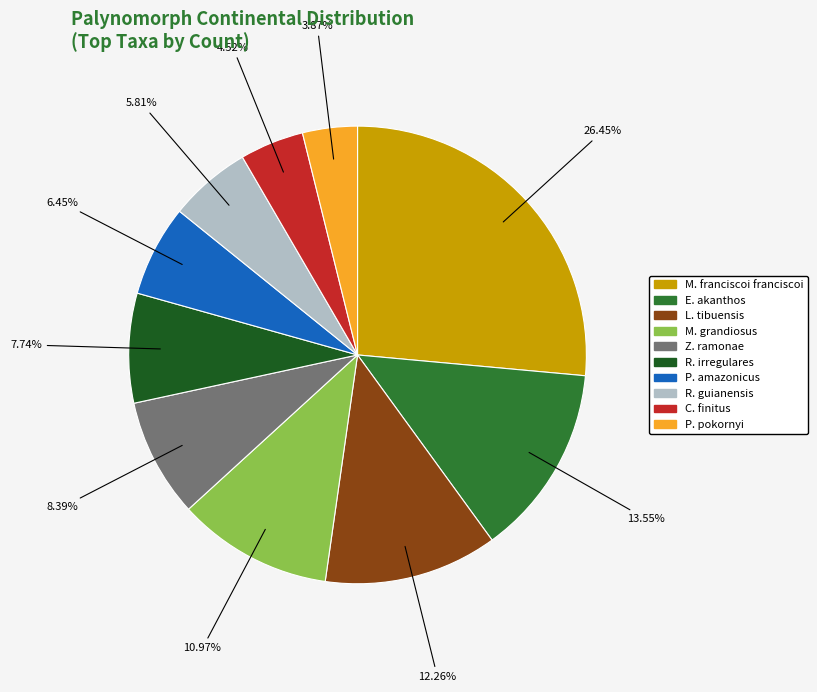

Is there a majority slice in this chart?

No